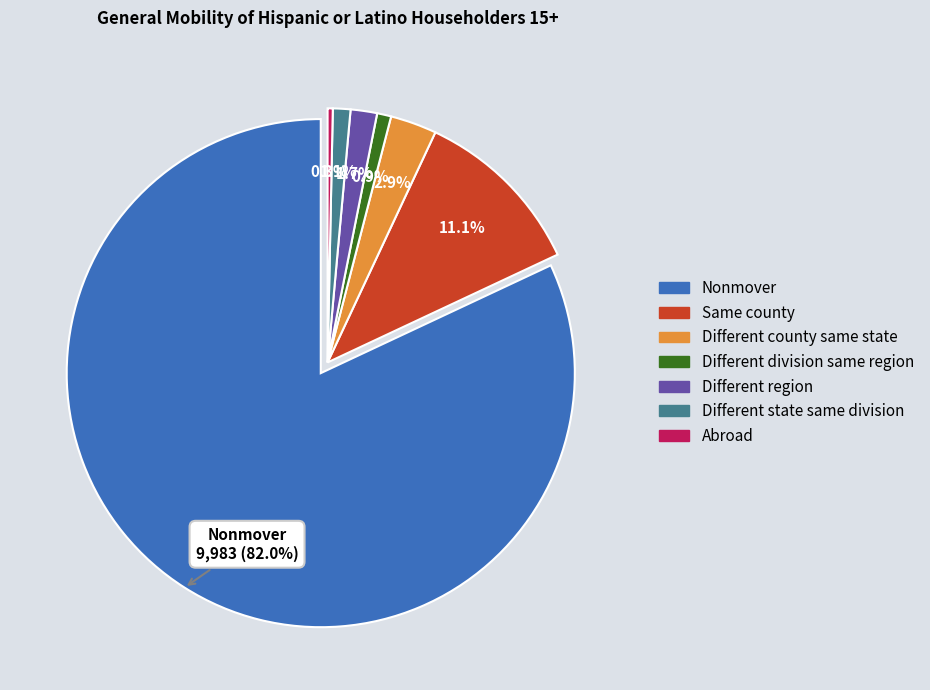

What is the largest slice in the pie chart?

Nonmover